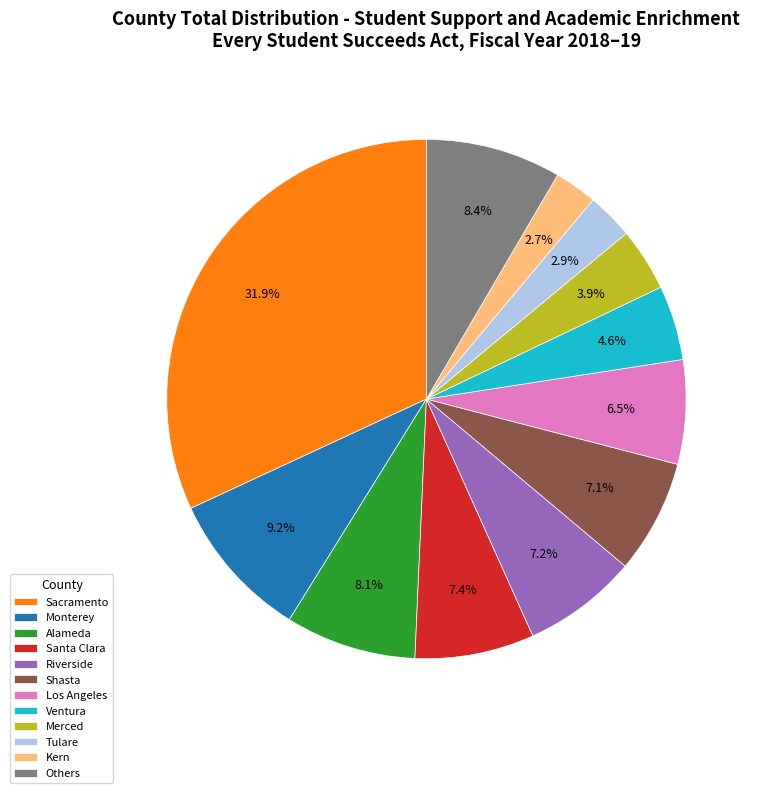

Is there a majority slice in this chart?

No